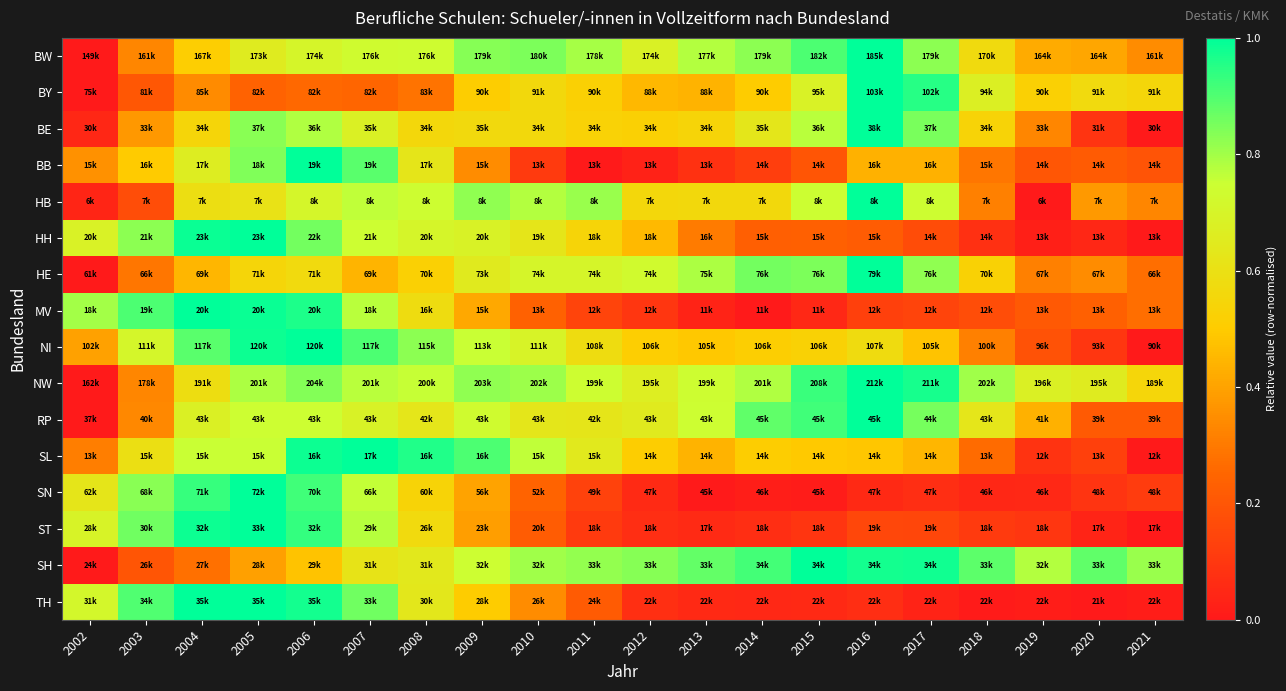

Which label corresponds to the largest value in the chart?

2016